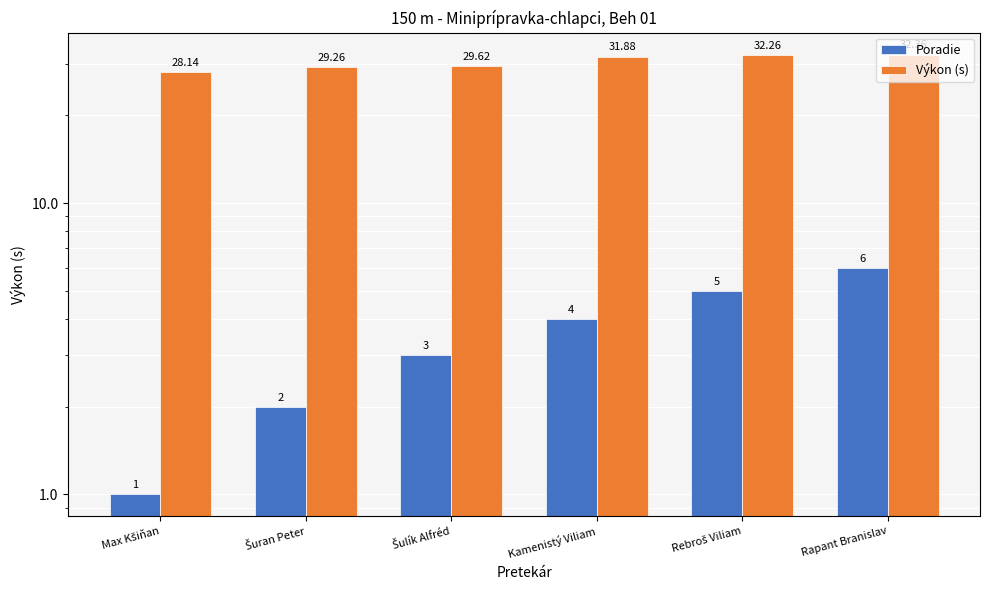

Which series has the largest total across all categories?

Výkon (s)